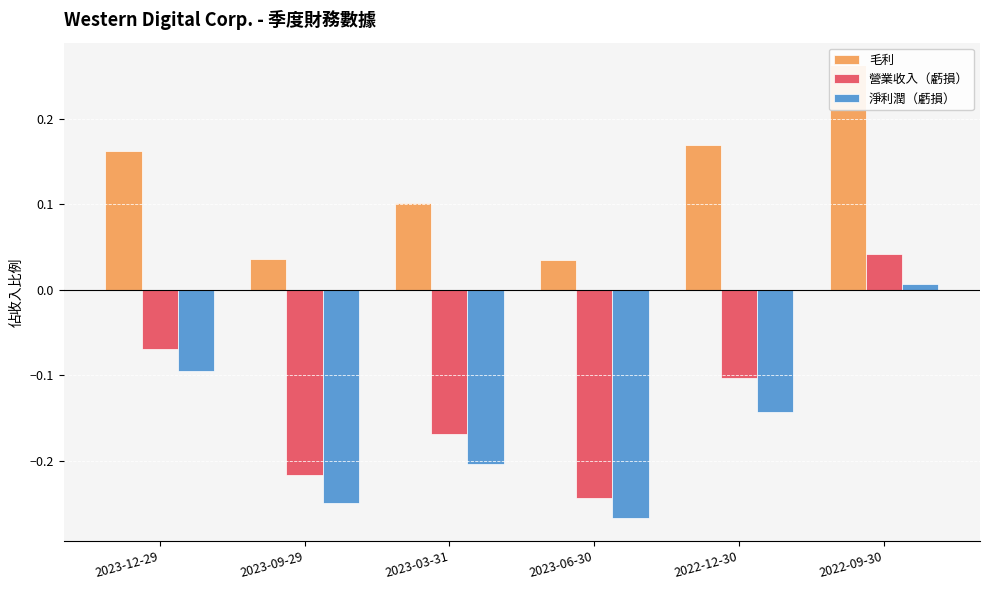

True or false: 淨利潤（虧損） has a value of -0.1 at 2023-12-29.

False